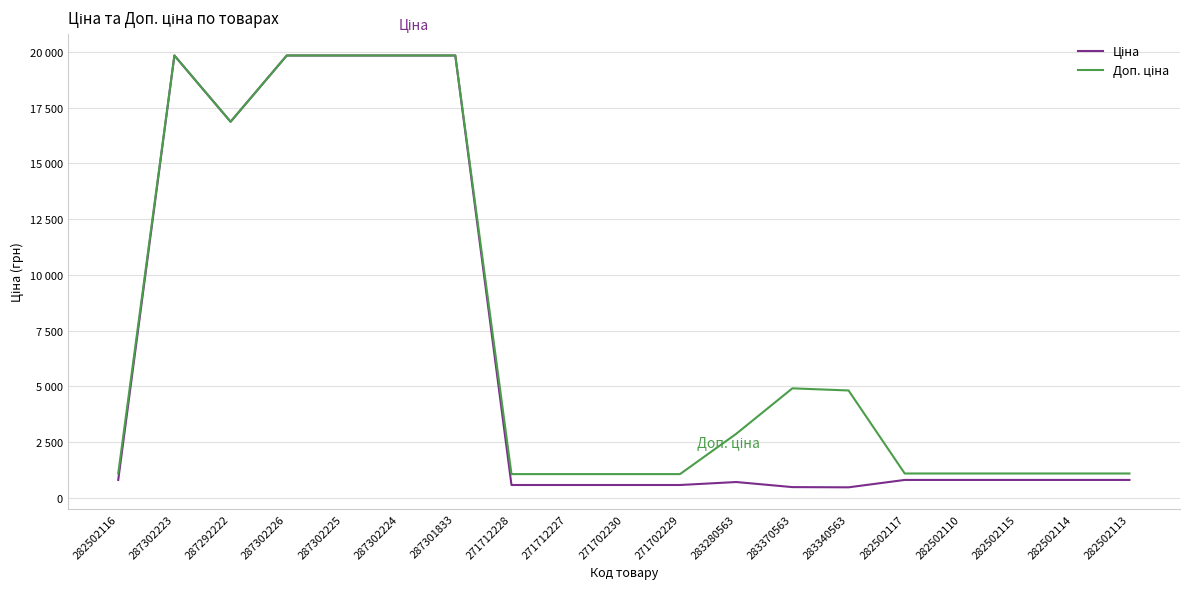

Which series has the widest spread of values?

Ціна